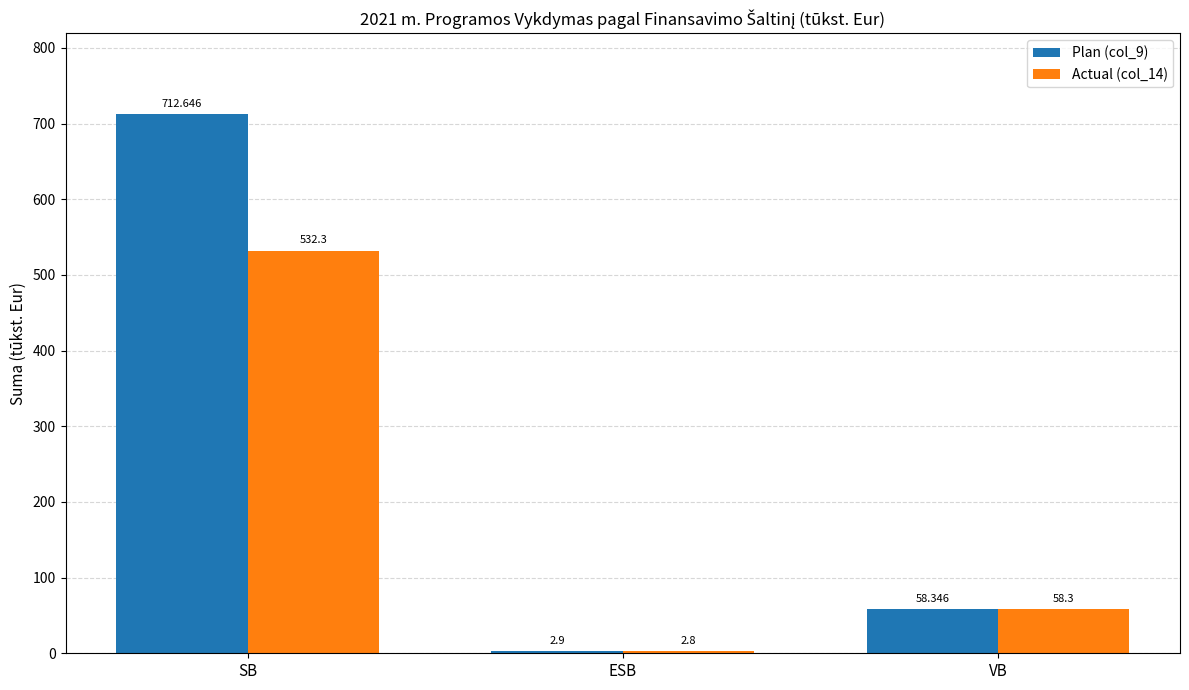

What is the average value of the Plan (col_9) series?

258.0